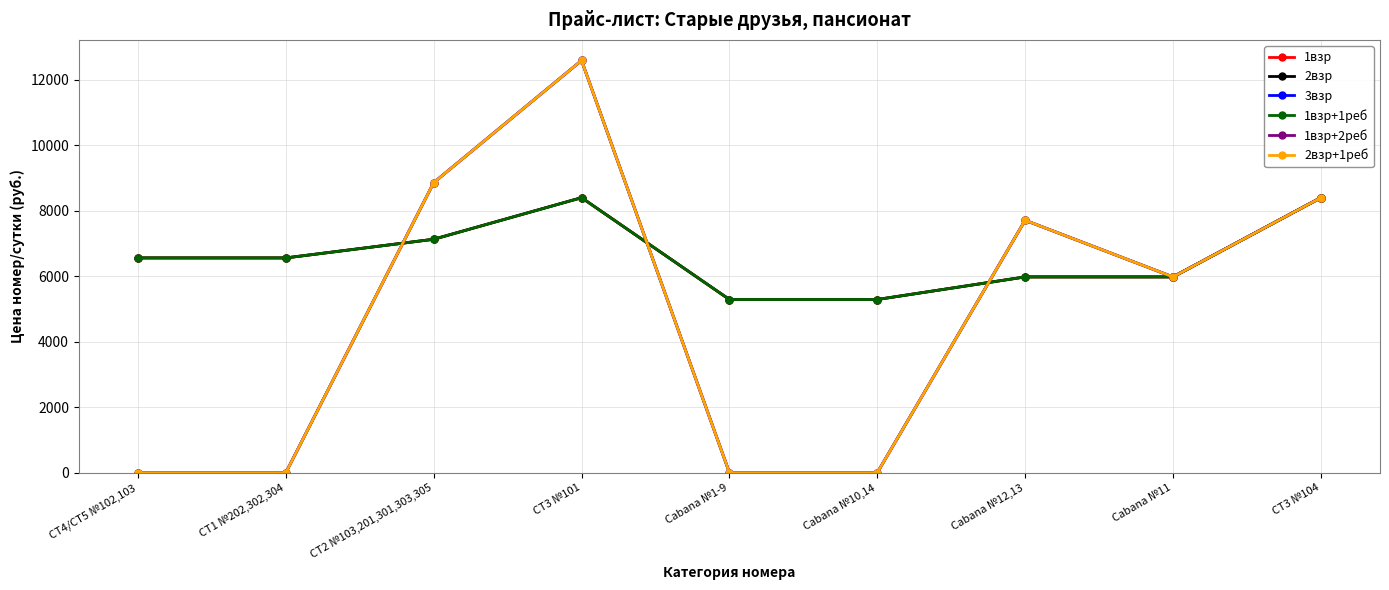

Is this an area chart (filled region under the line)?

No